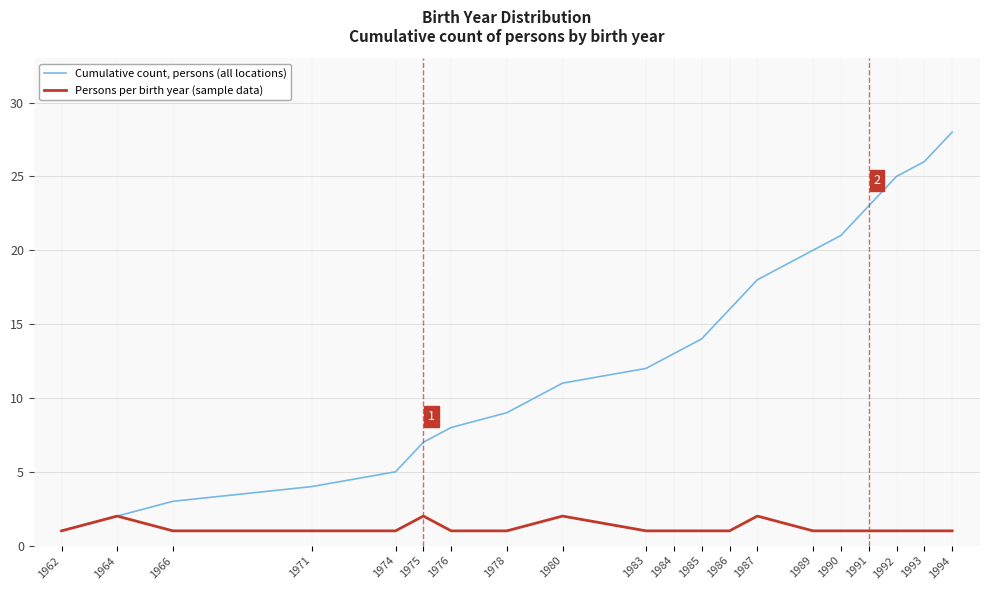

Which series has the widest spread of values?

Cumulative count, persons (all locations)